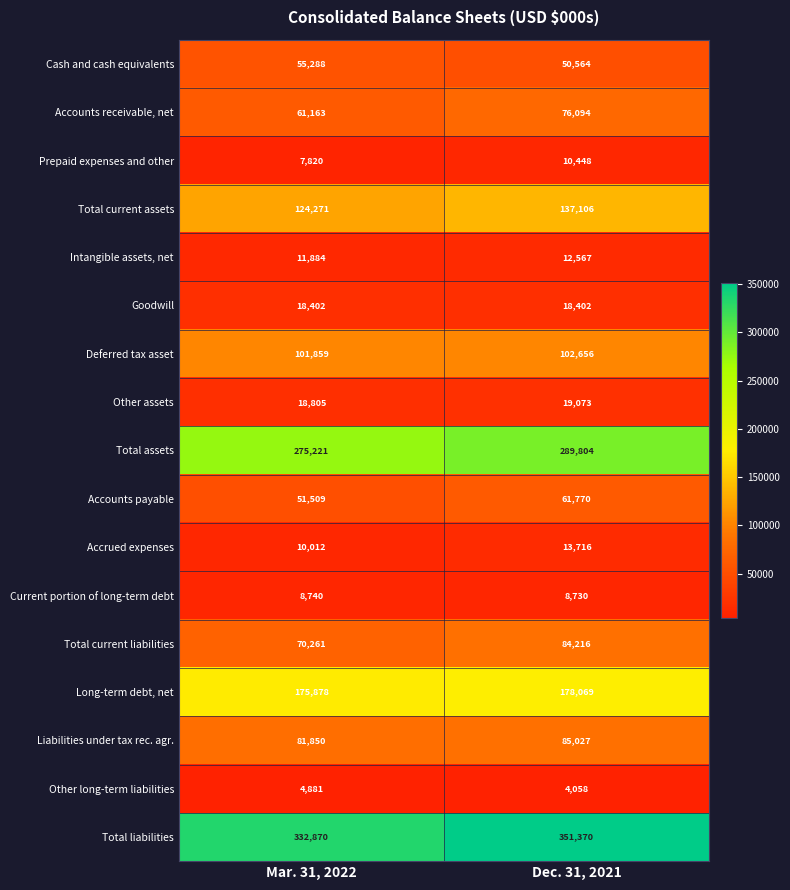

What is the total value across all series at Dec. 31, 2021?

1503670